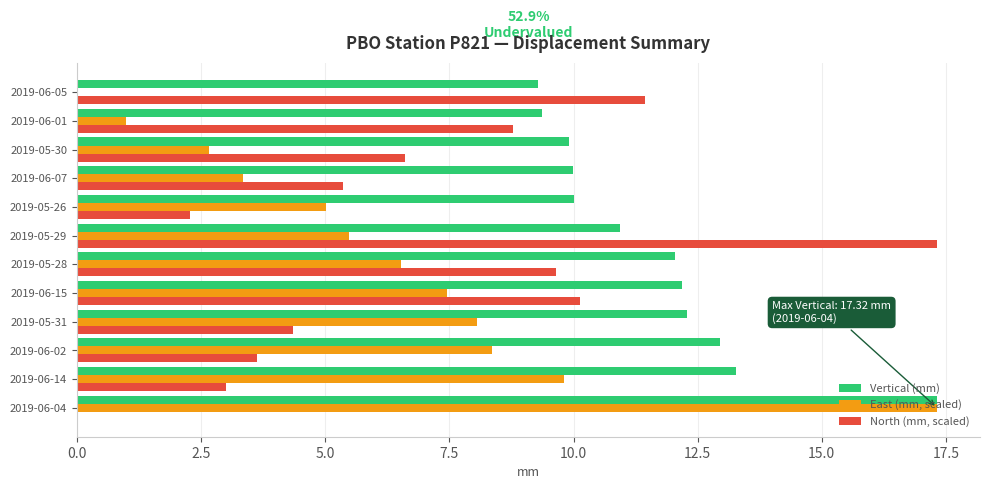

Is it true that Vertical (mm) equals 4.3 at 2019-06-07?

False